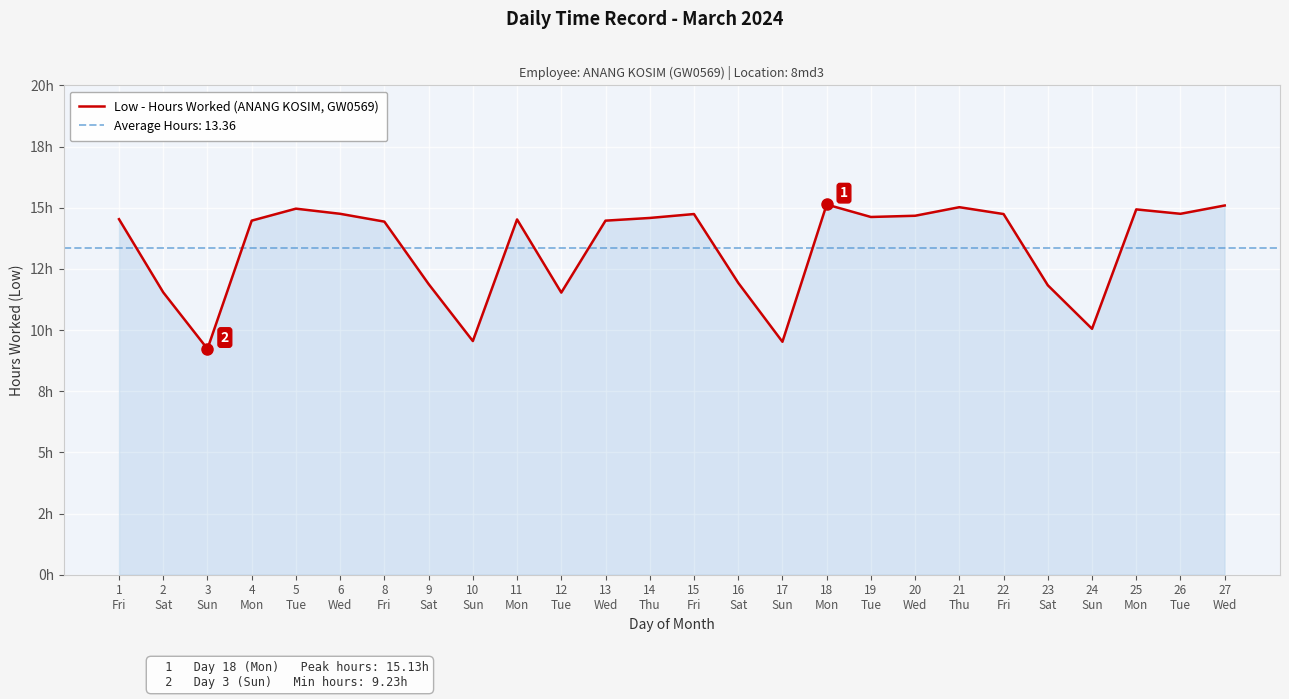

What is the change in value from 4
Mon to 6
Wed?

+0.3